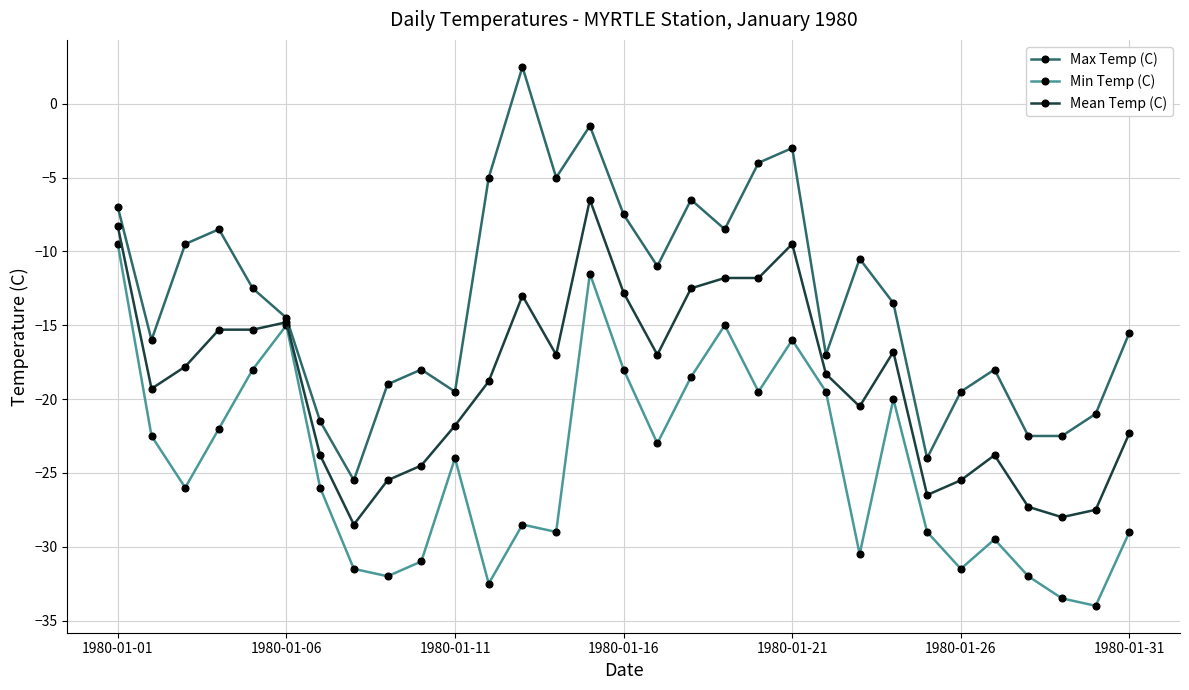

What is the greatest value displayed?

2.5